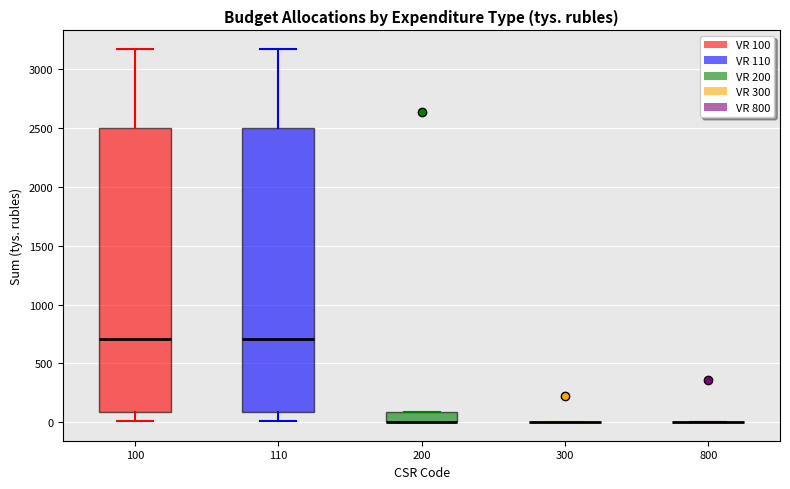

Reading left to right, read every box against the y-axis: the position of its median line, the range the box covers, and the ends of its whiskers. The values are not printed on the chart, so give them approximately, as read against the axis.

100: median 700, box 100 to 2500, whiskers 0 to 3150
110: median 700, box 100 to 2500, whiskers 0 to 3150
200: median 0 (drawn on the box's lower edge), box 0 to 100, whiskers 0 to 100
300: box collapsed to a line at 0, whiskers 0 to 0
800: box collapsed to a line at 0, whiskers 0 to 0